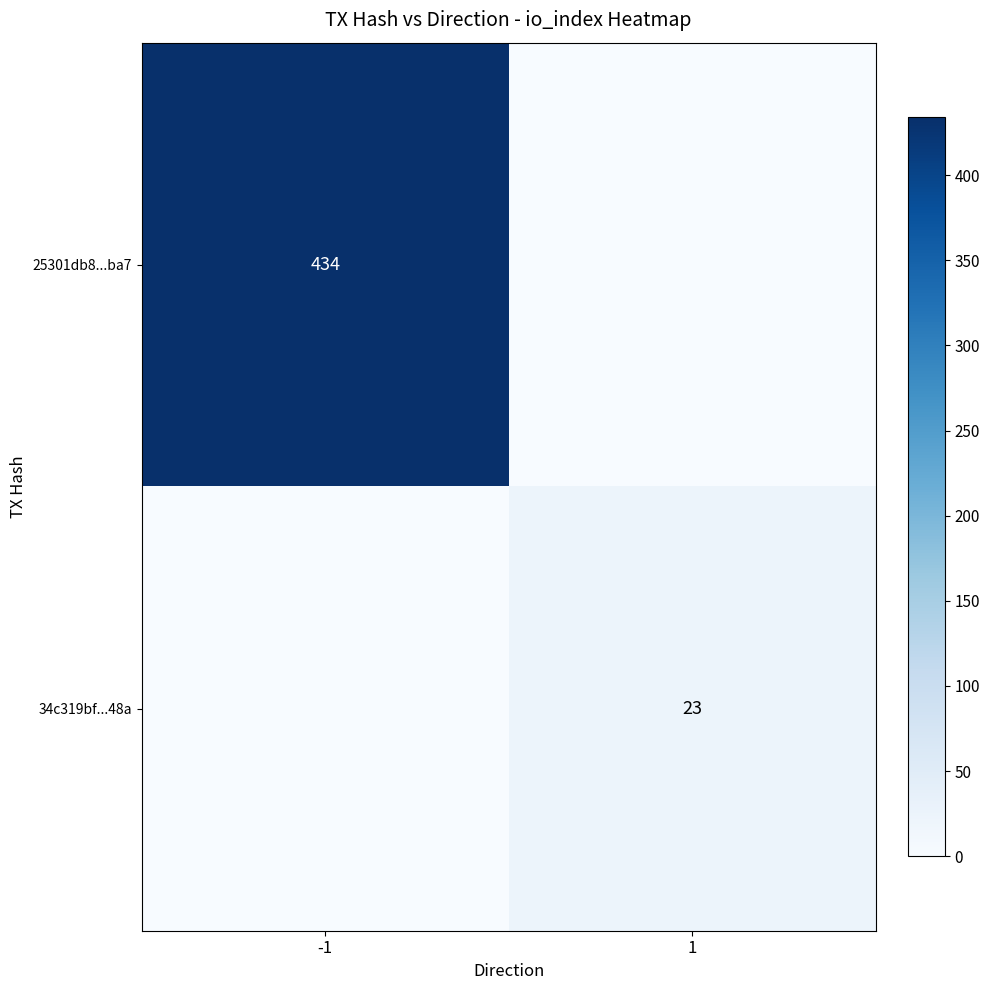

Is it true that 34c319bf...48a equals 23 at 1?

True